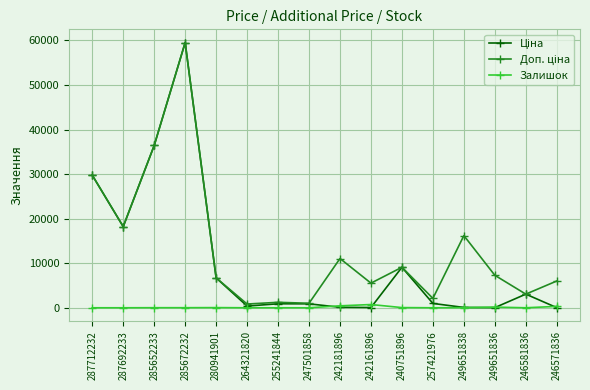

What is the label of the 10th point from the left?

242161896